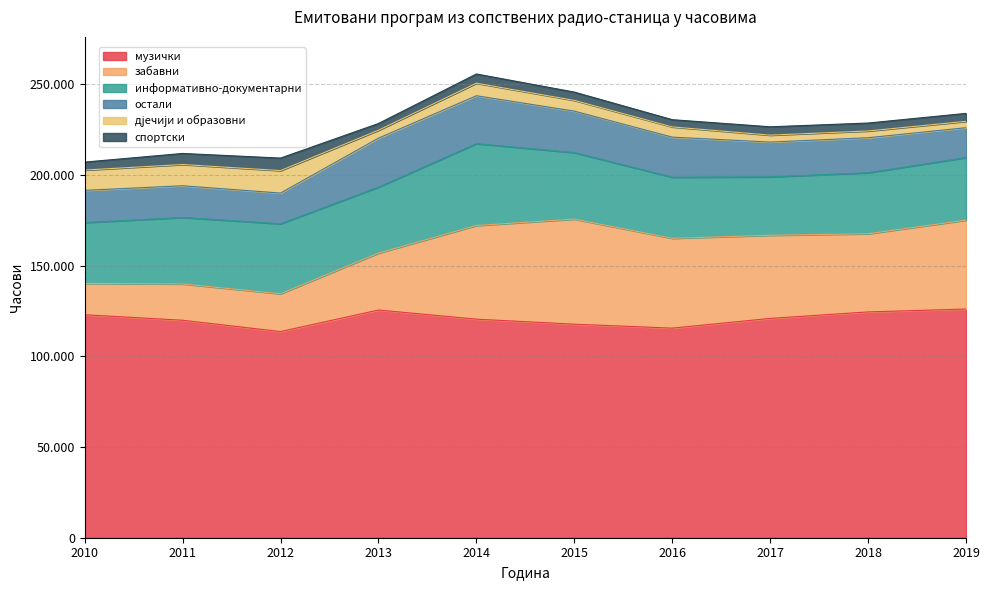

In дјечији и образовни, how many points are lower than both neighbors (excluding endpoints)?

1